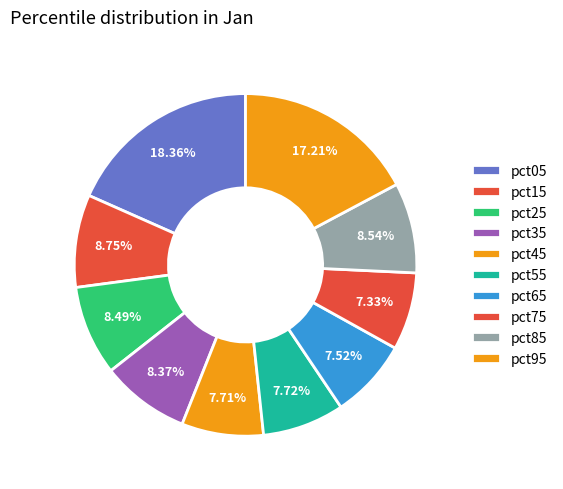

How many slices are in this pie chart?

10